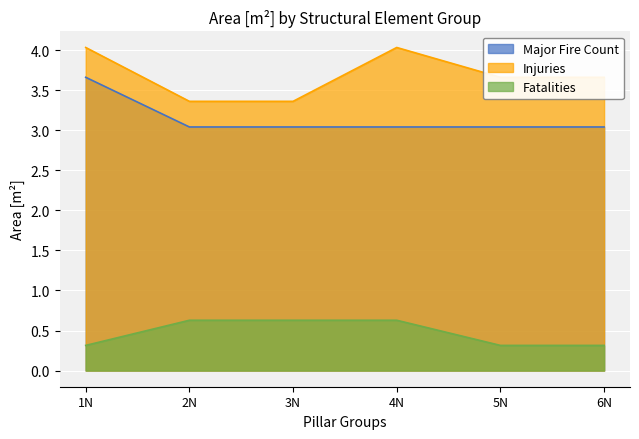

Rank the series by their average value, from lowest to highest.

Fatalities, Major Fire Count, Injuries